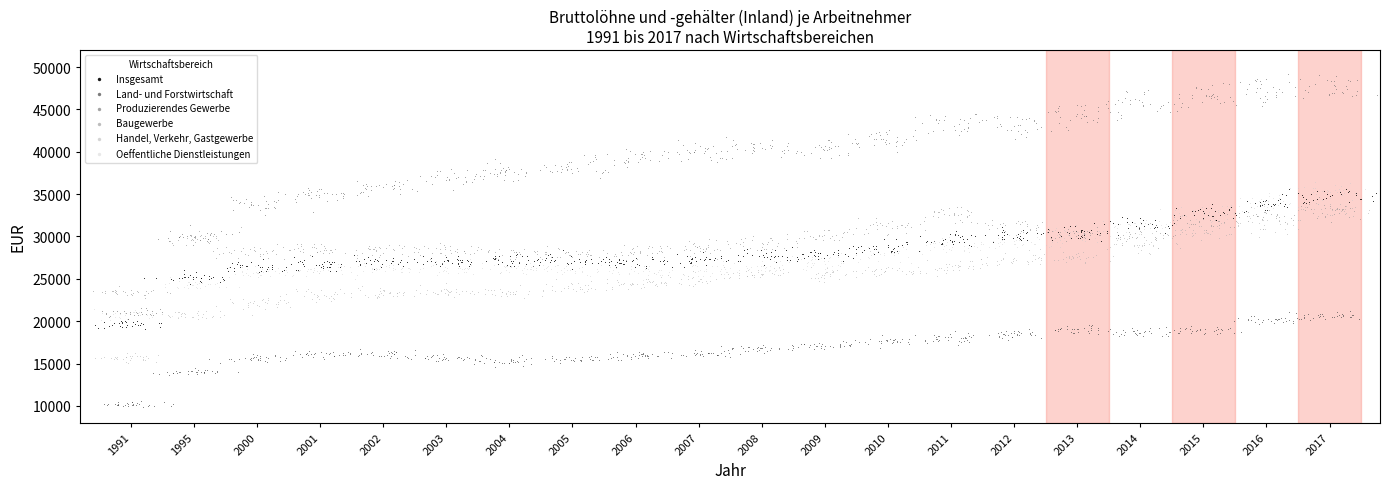

Which series contains the lowest Y value?

Land- und Forstwirtschaft